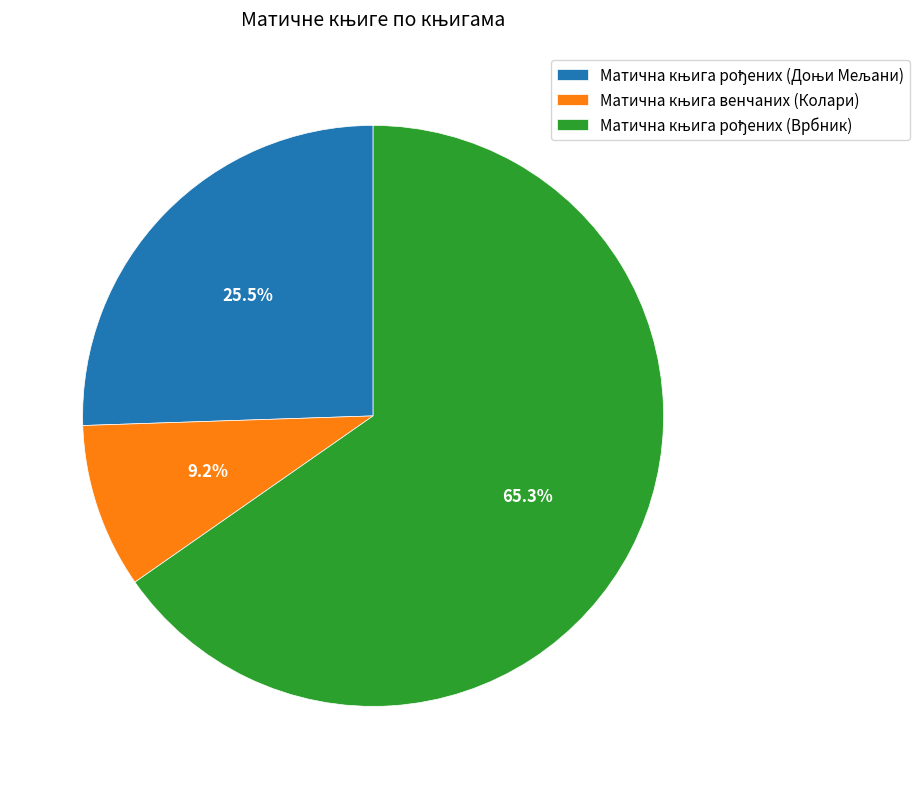

Is there a majority slice in this chart?

Yes